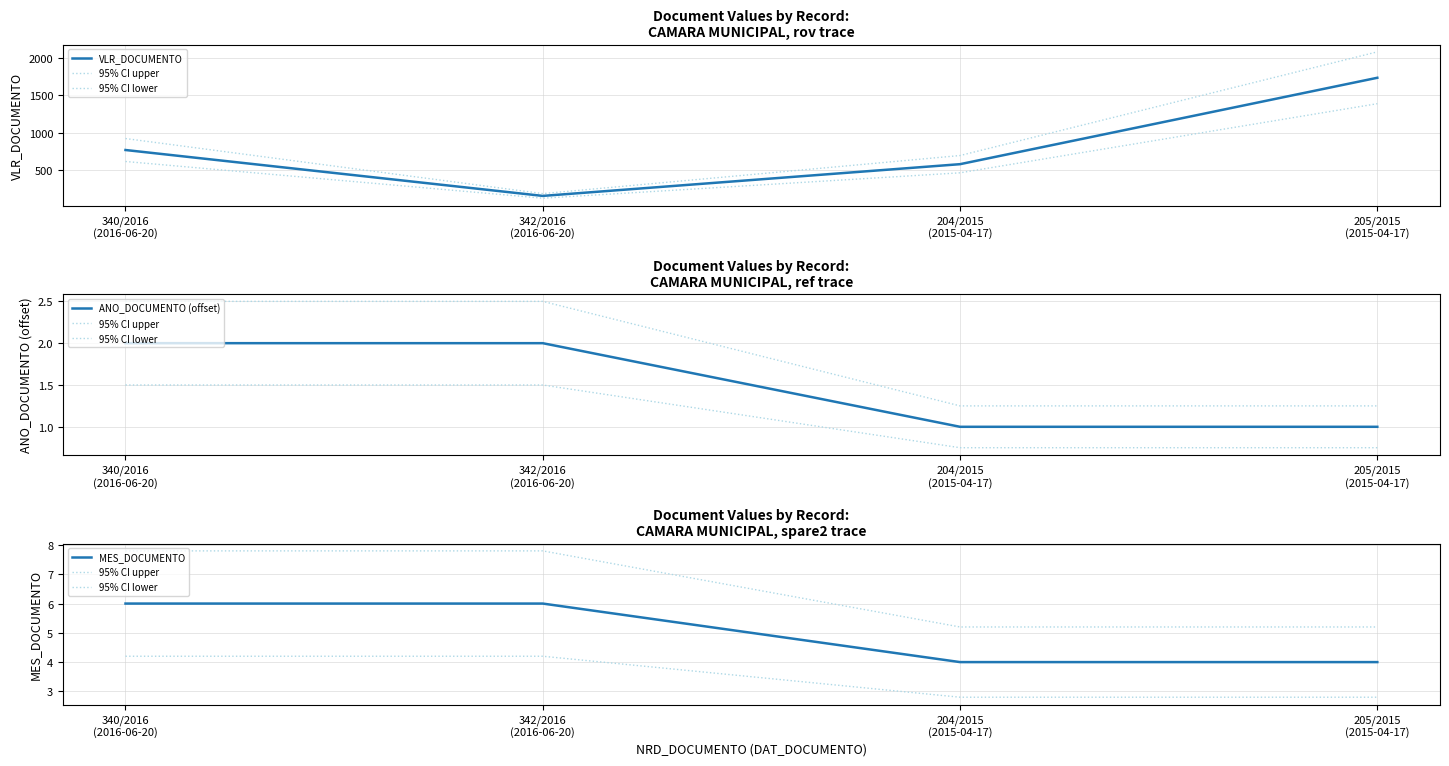

True or false: ANO_DOCUMENTO (offset) and 95% CI upper intersect in this chart.

False